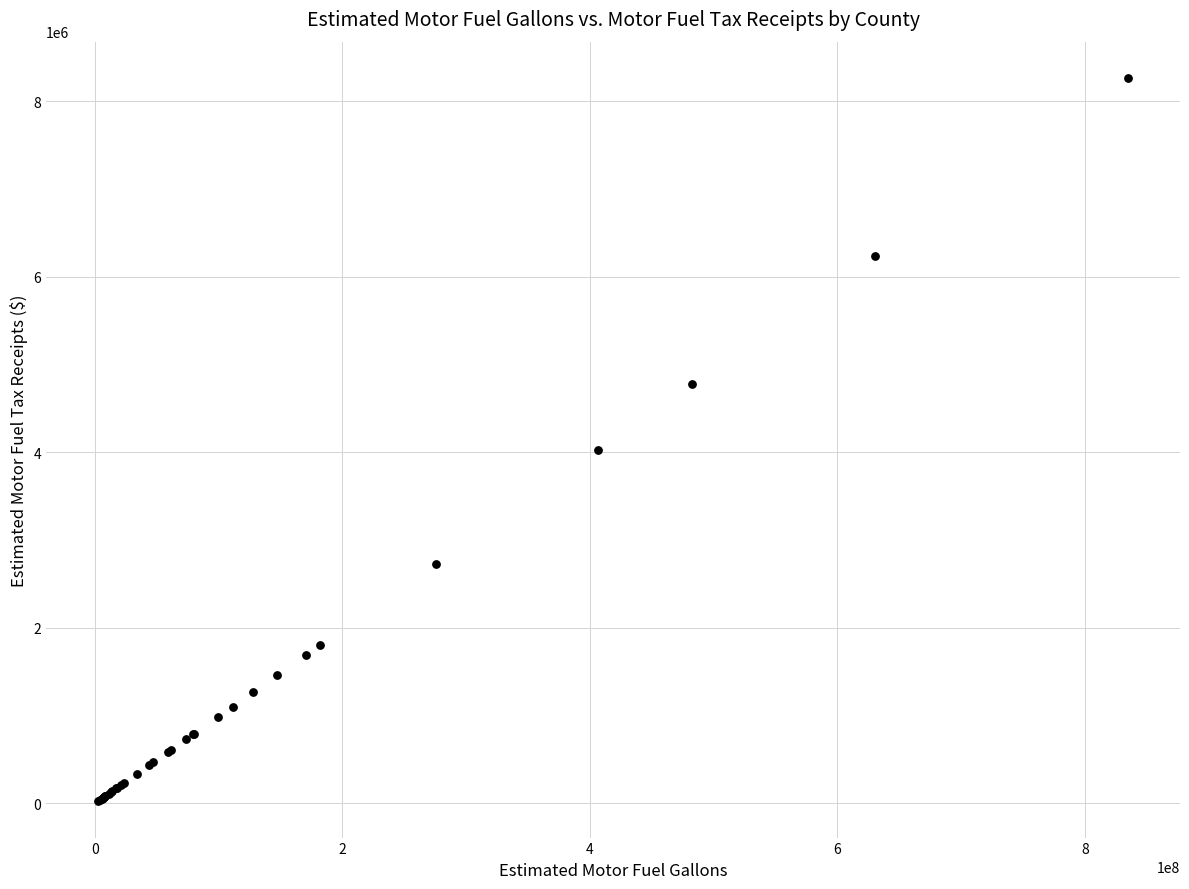

What Y value in the scatter plot is closest to 4144259?

4023548.1